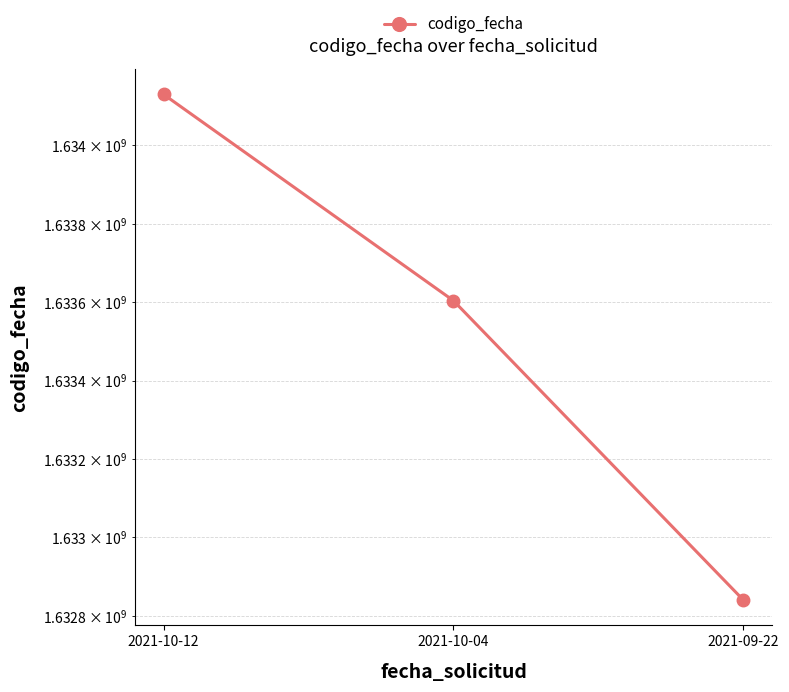

What is the minimum value shown in the chart?

1632840141